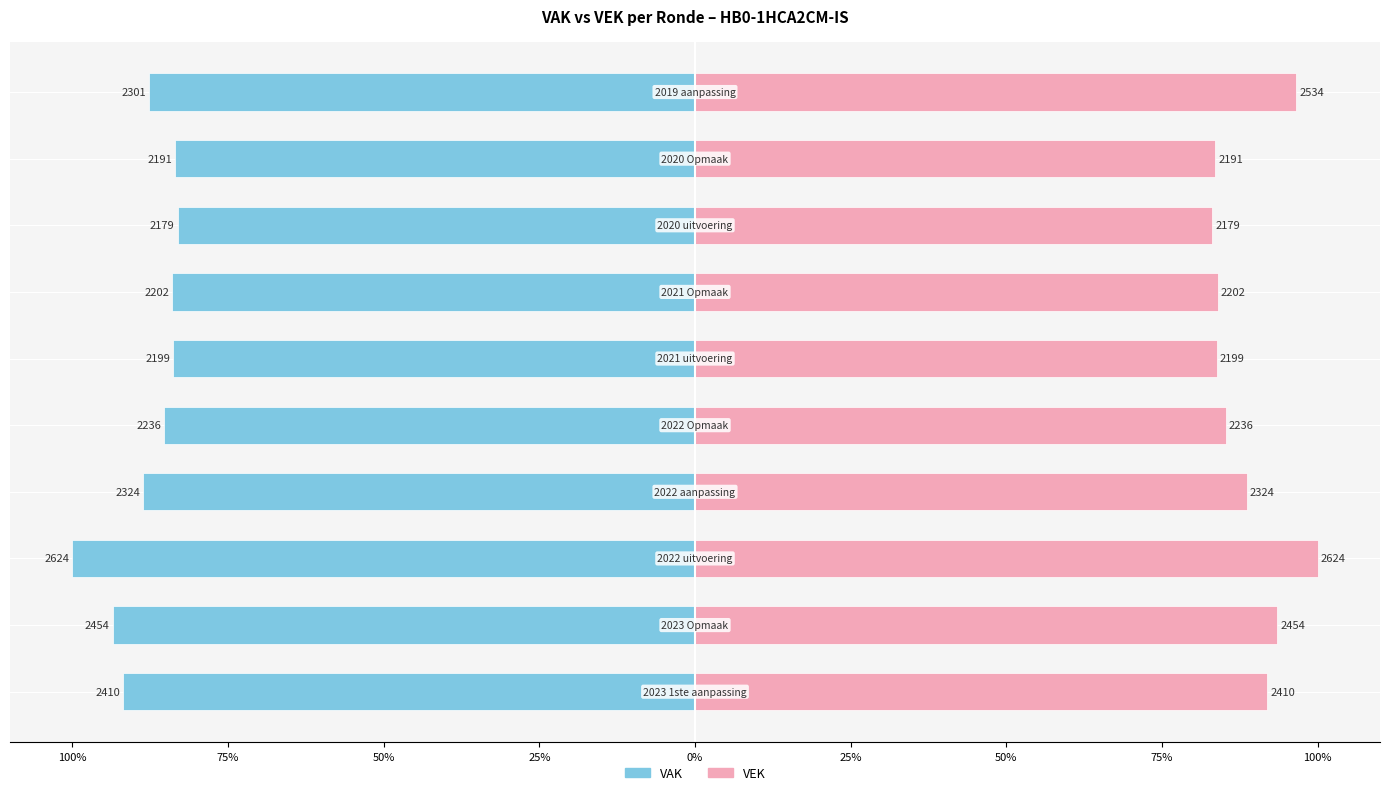

Is it true that VAK equals -83.9 at 50%?

True